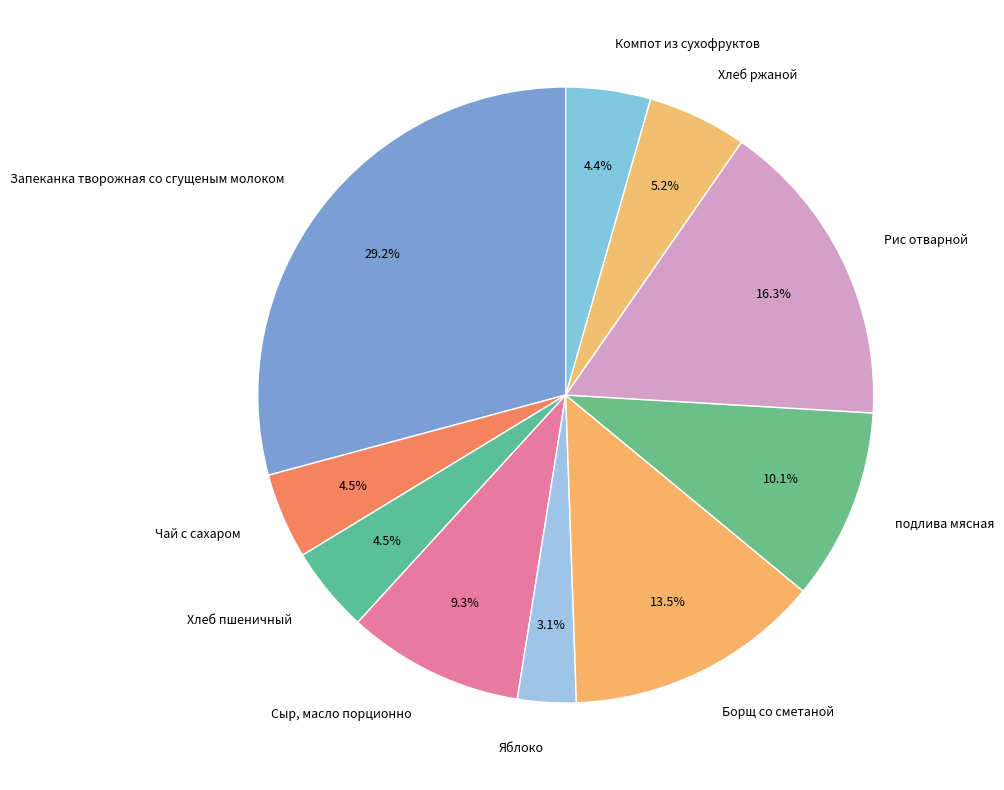

Is there any slice that represents more than half of the pie?

No